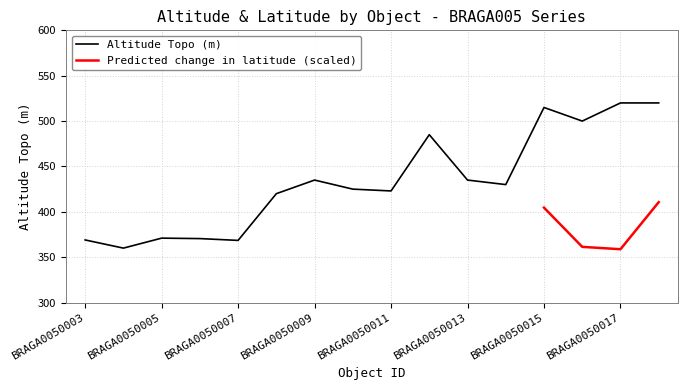

Does the chart display data point markers on the line(s)?

No